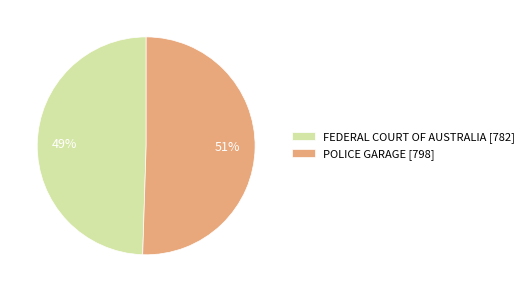

Which category has the biggest portion of the pie?

POLICE GARAGE